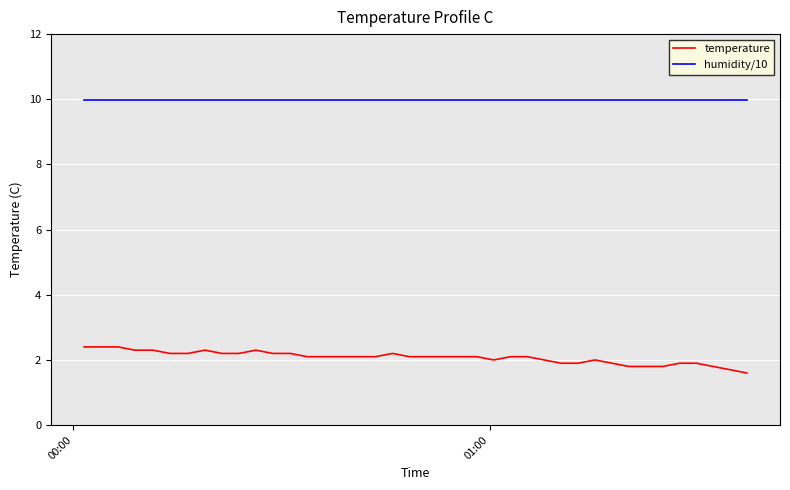

Rank the series by their maximum value, from highest to lowest.

humidity/10, temperature